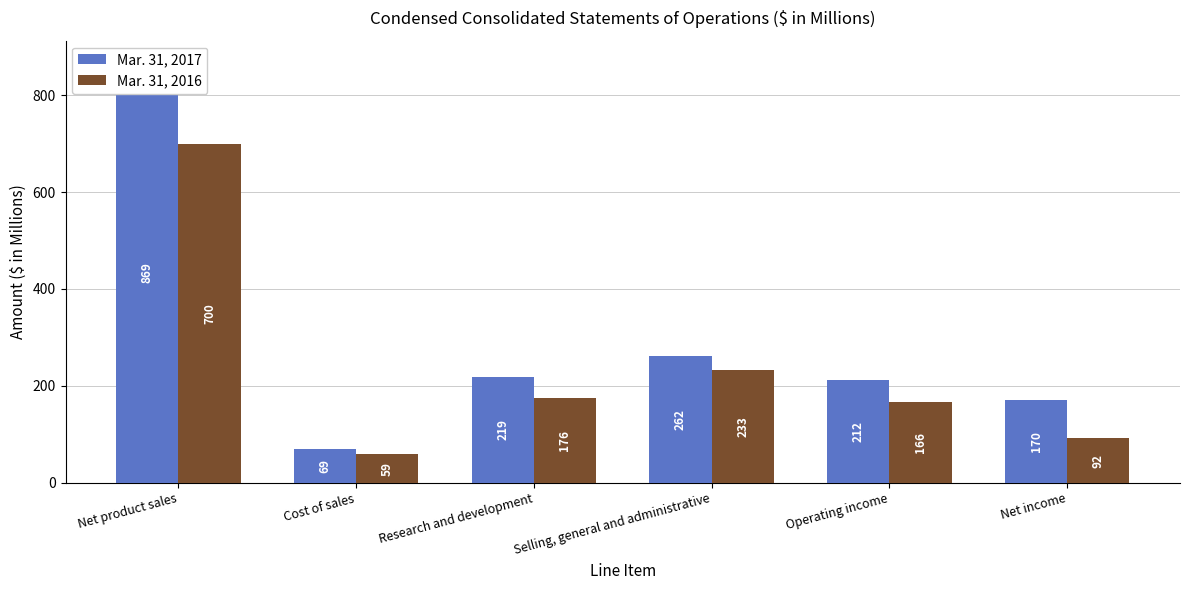

At how many categories does at least one series exceed 587?

1